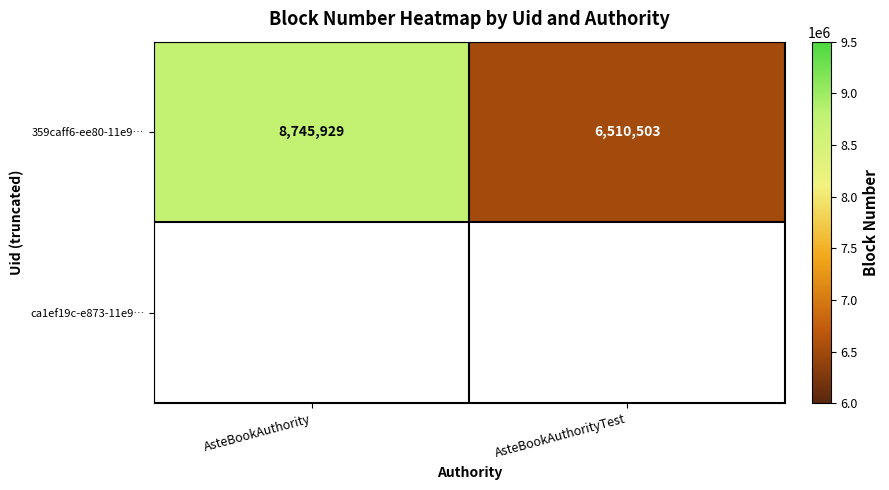

How many distinct data groups are displayed?

2